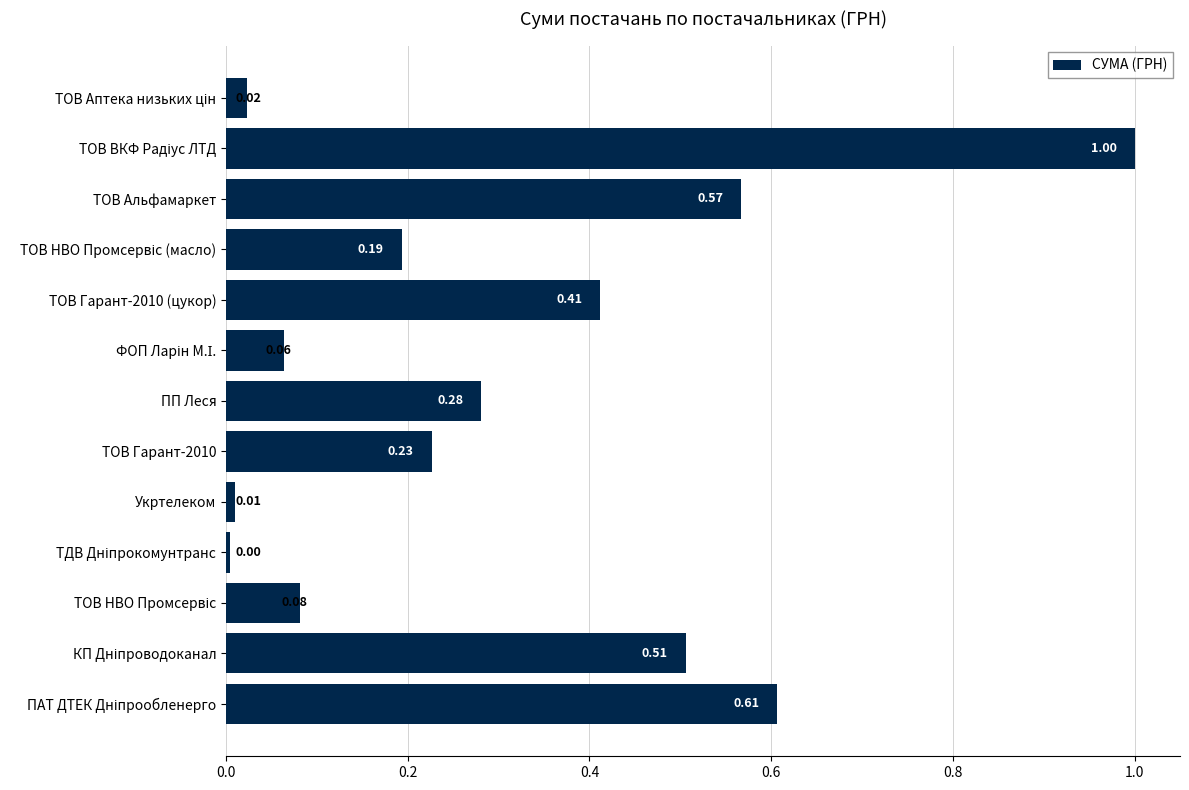

What is the greatest value displayed?

1.0